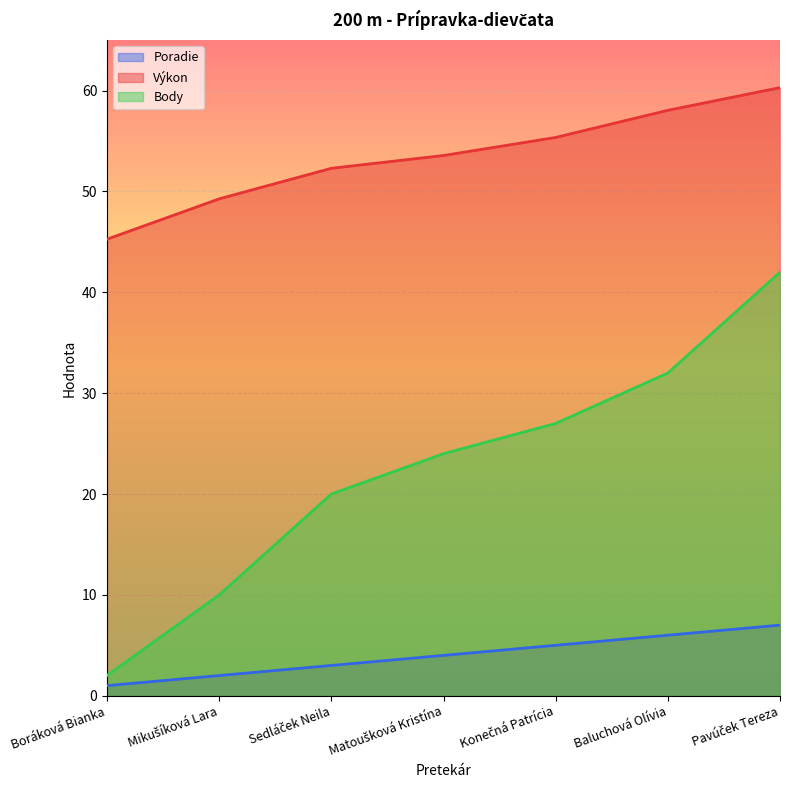

What are all the series names shown in the legend?

Poradie, Výkon, Body